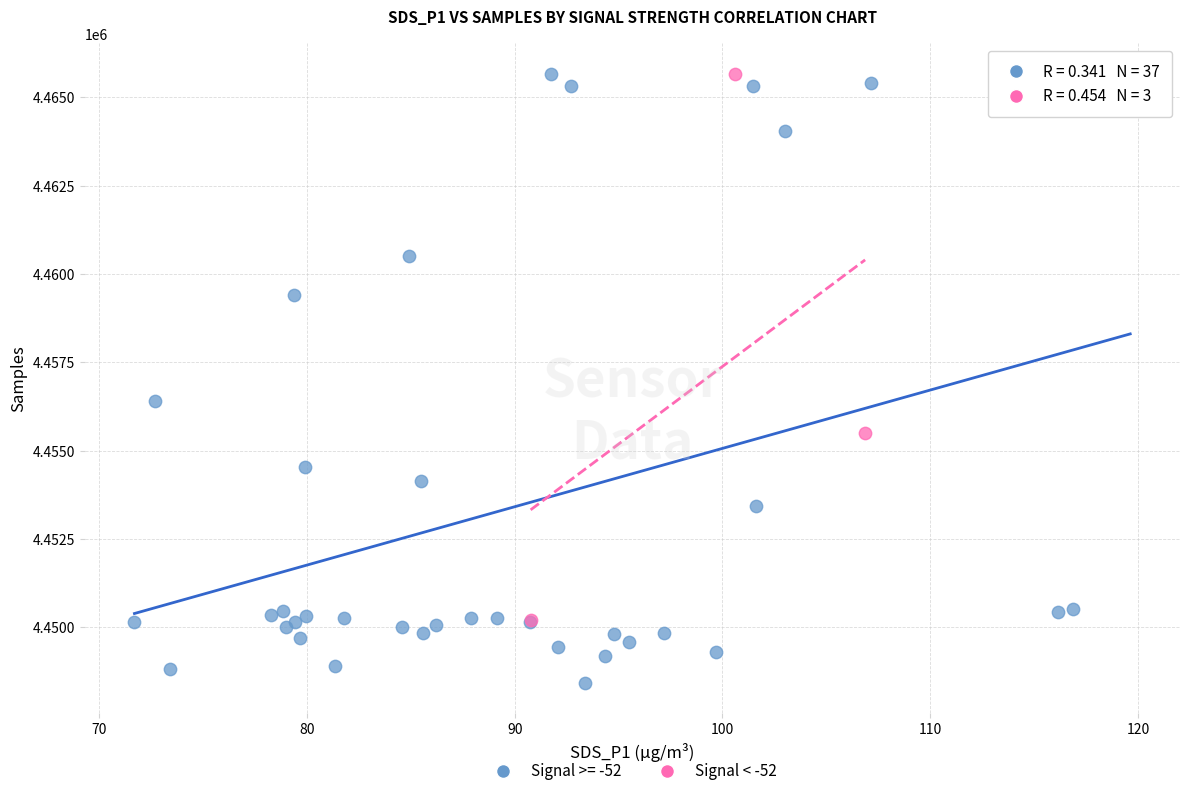

Which series has the widest spread of Y values?

Signal >= -52